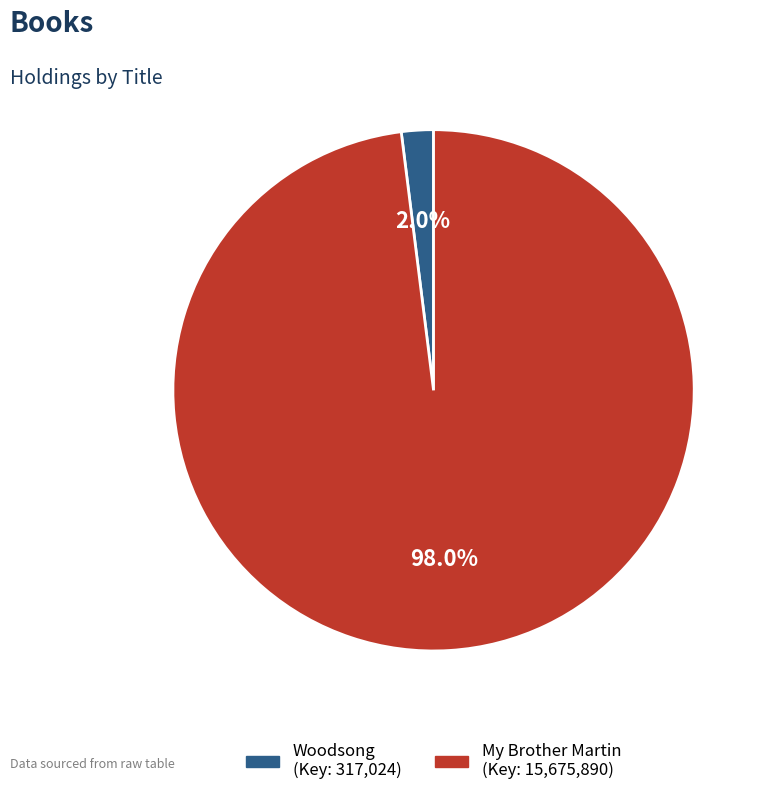

Count the number of slices in the pie.

2